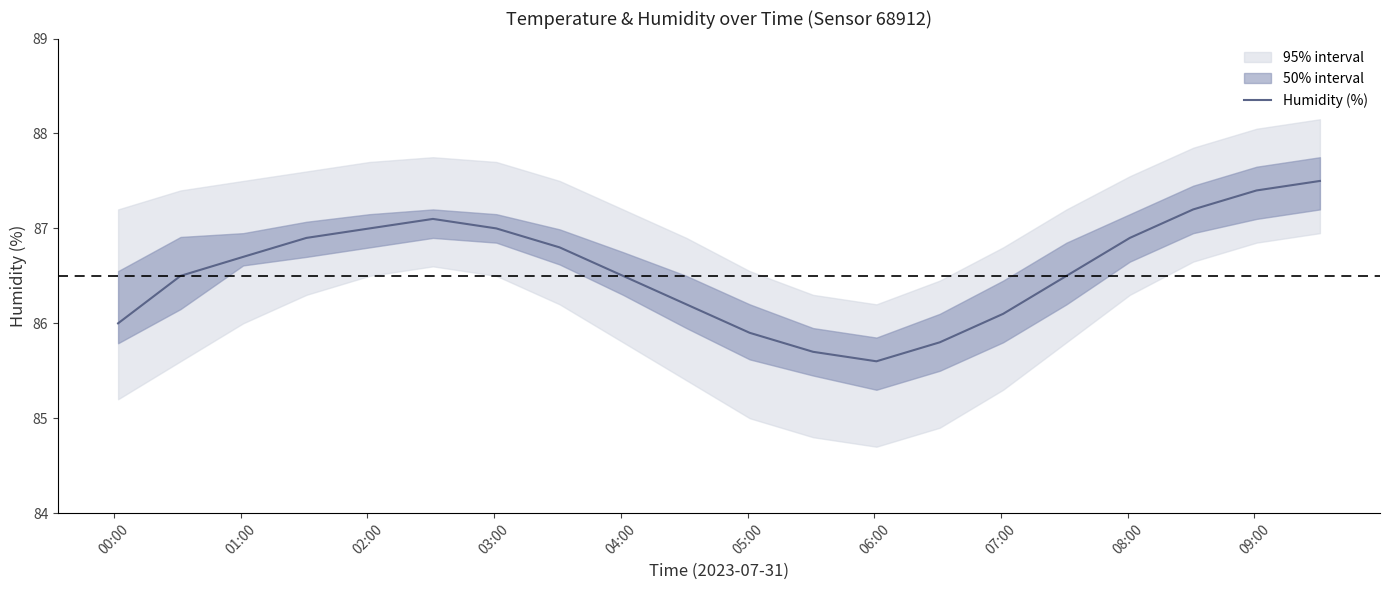

What is the highest value of the Humidity (%) series?

87.5